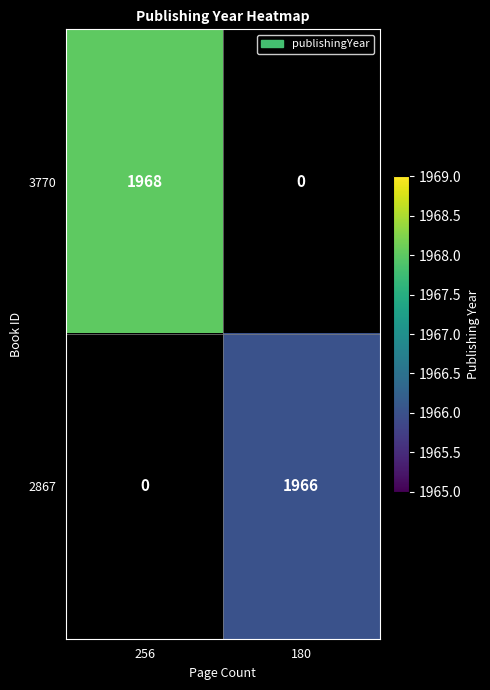

How many distinct data groups are displayed?

2